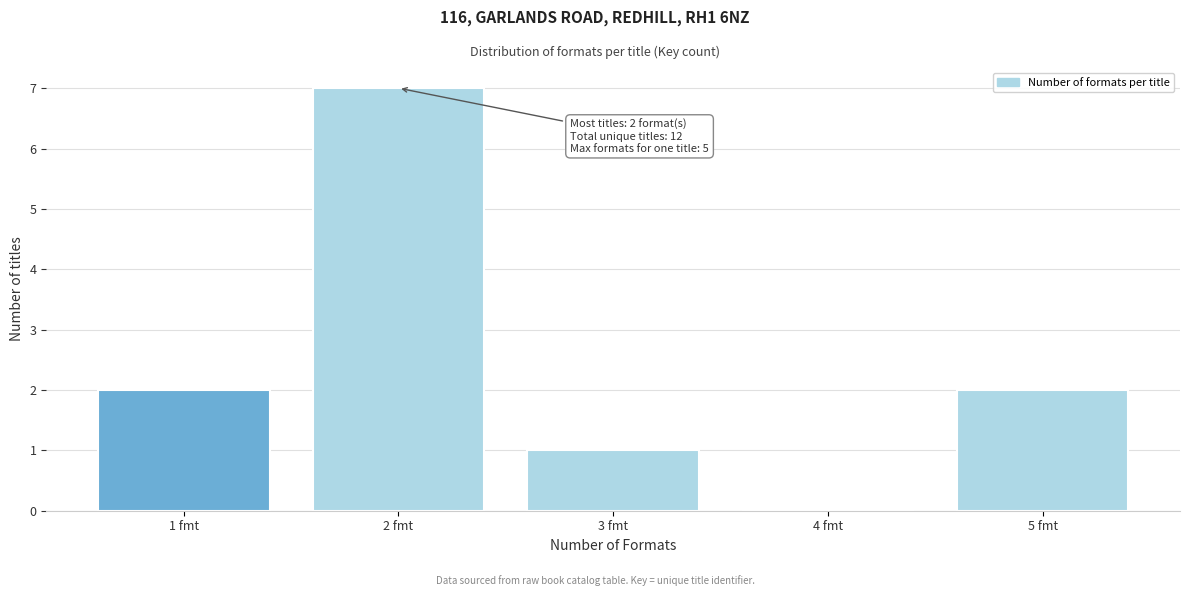

Which range on the x-axis has the tallest bar?

1.5 to 2.5